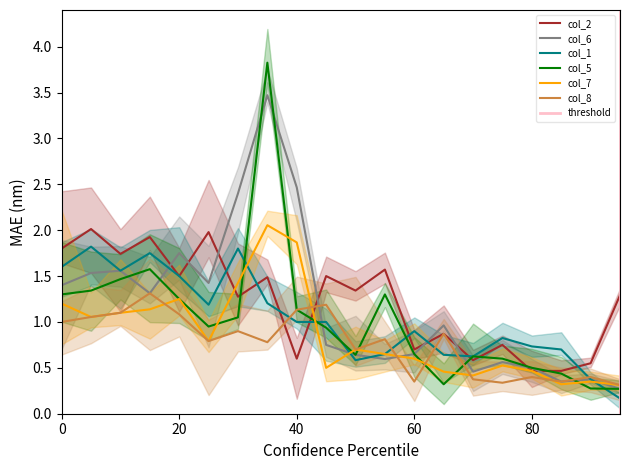

What is the maximum value for col_5?

3.8